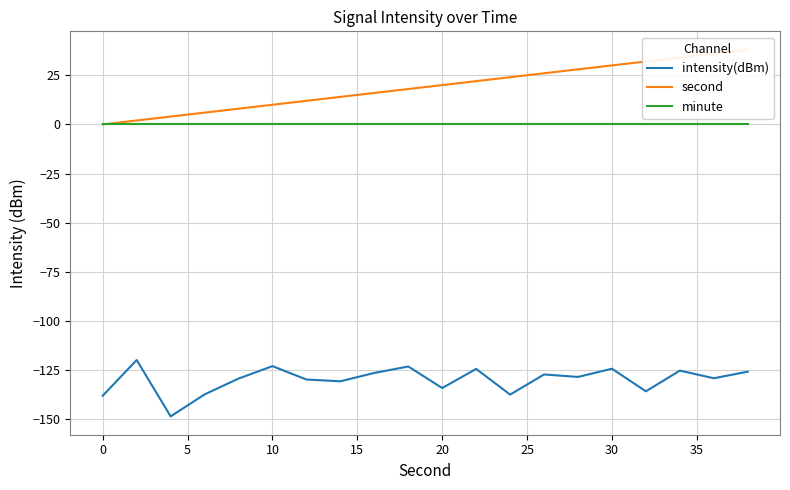

What are all the series names shown in the legend?

intensity(dBm), second, minute